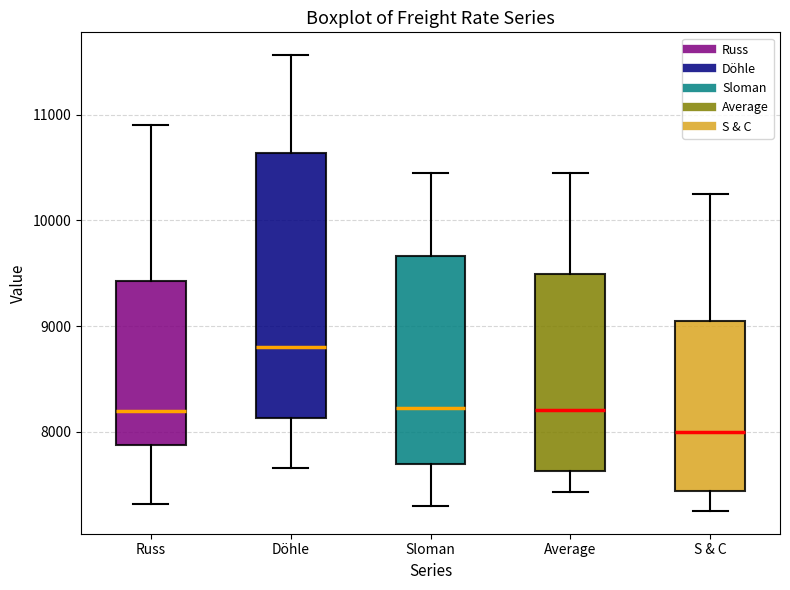

Which box has the lowest median line?

S & C